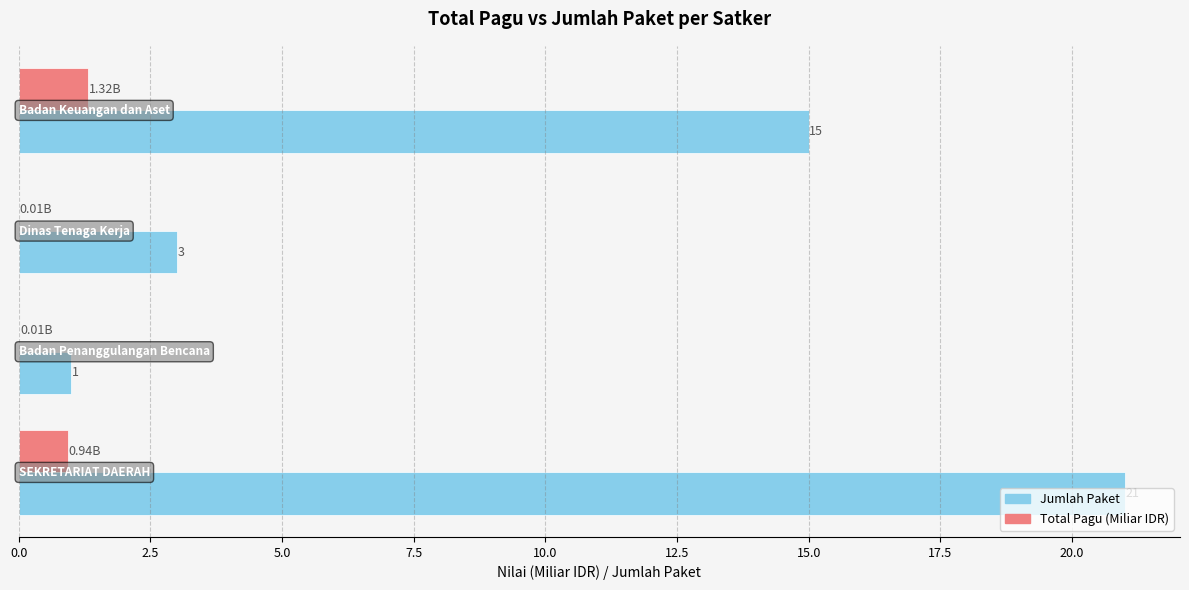

Which series has the largest total across all categories?

Jumlah Paket